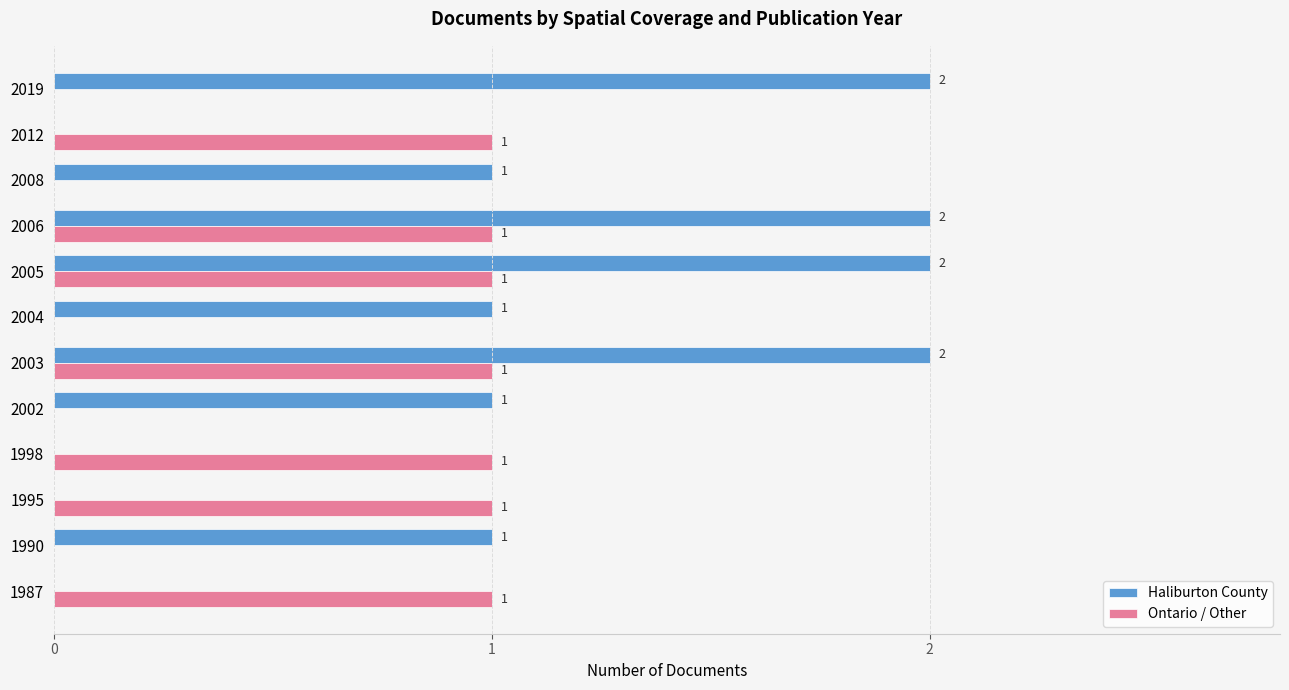

The value of Ontario / Other at 2004 is 0. True or false?

True